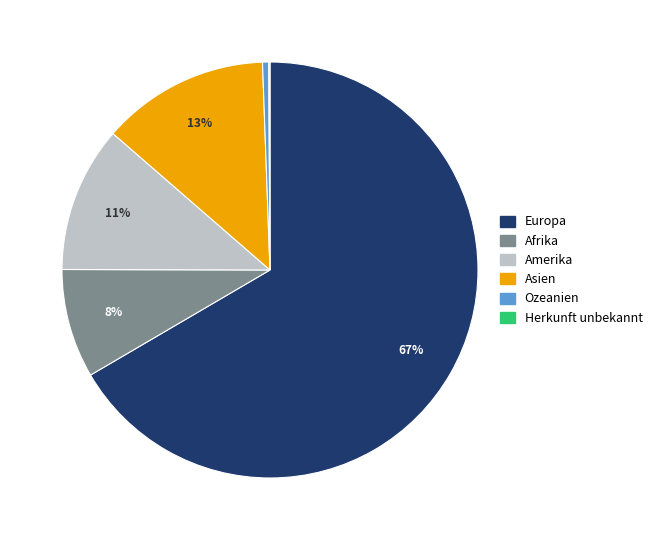

Does Afrika account for over 50% of the chart?

No